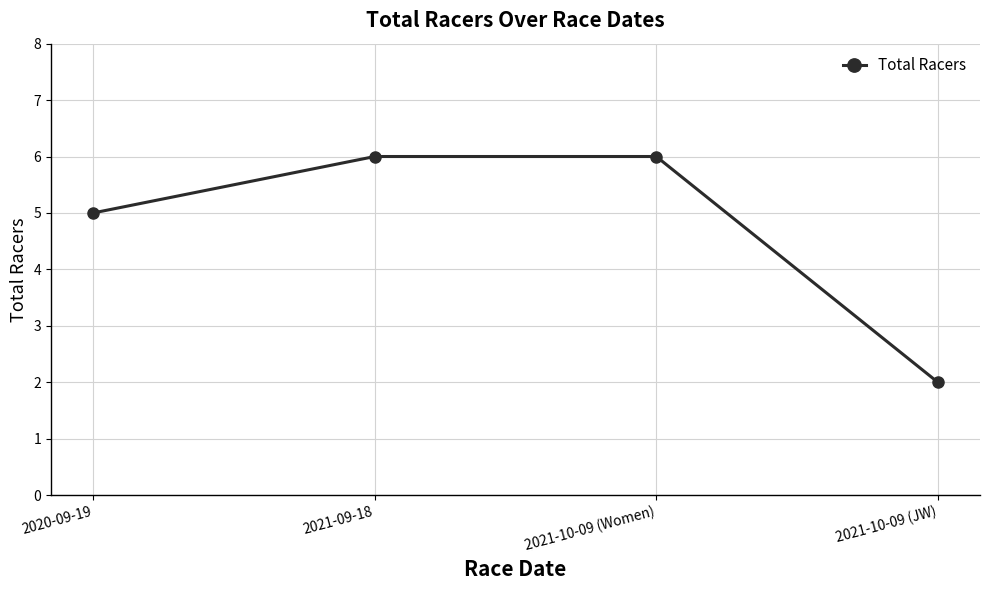

Reading right to left, list all the values displayed in this chart.

2	6	6	5